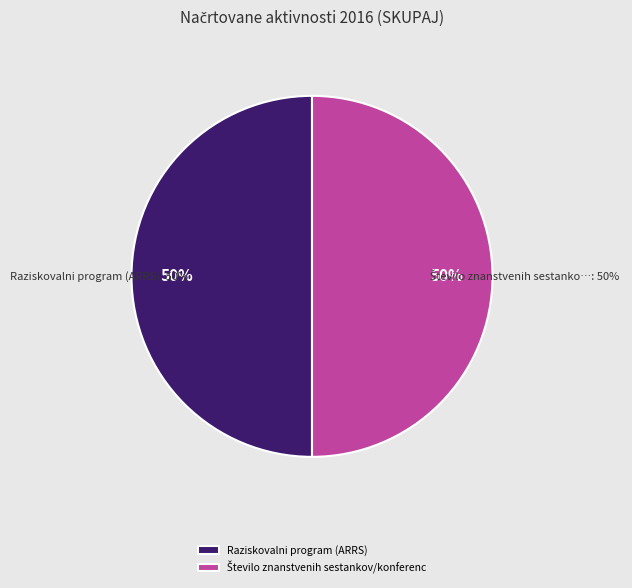

The Število znanstvenih sestankov/konferenc slice represents 50% of the pie. True or false?

True